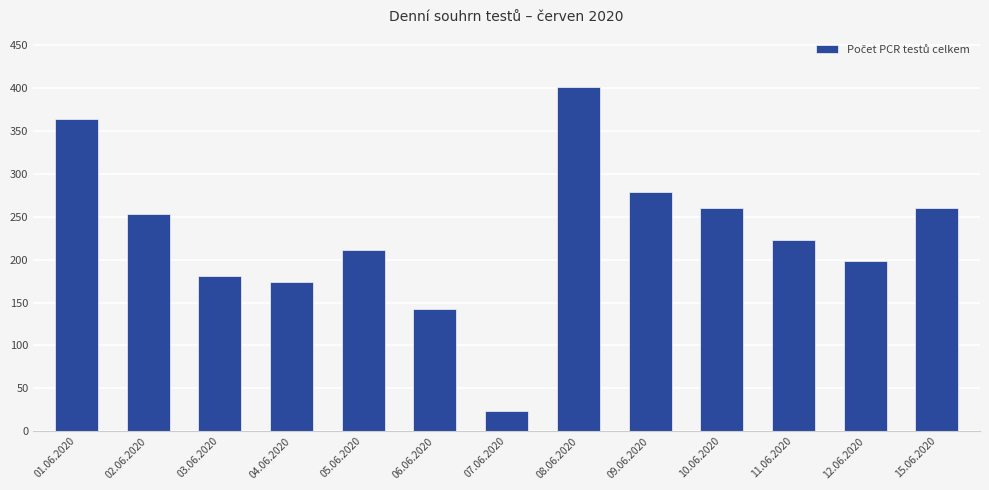

Reading left to right, extract all data points from this chart.

364	253	181	174	211	143	24	402	279	260	223	199	260